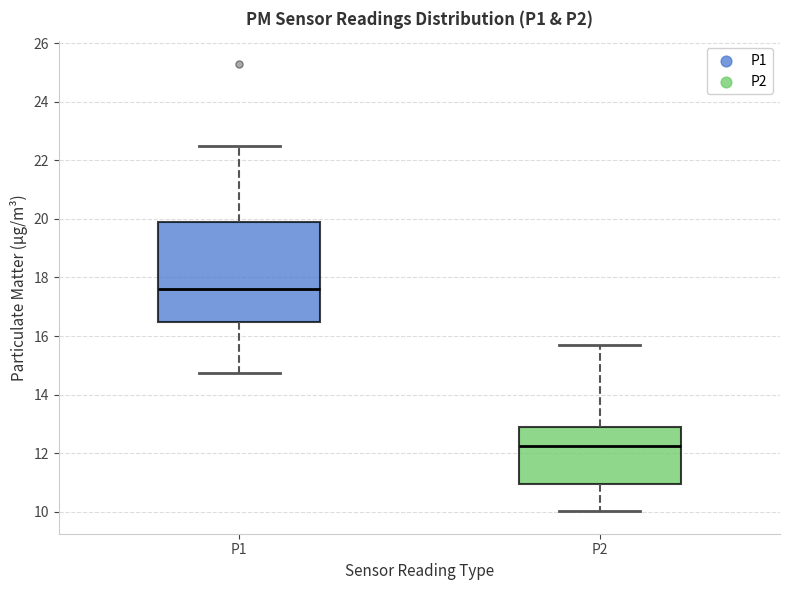

Which box has the highest median line?

P1